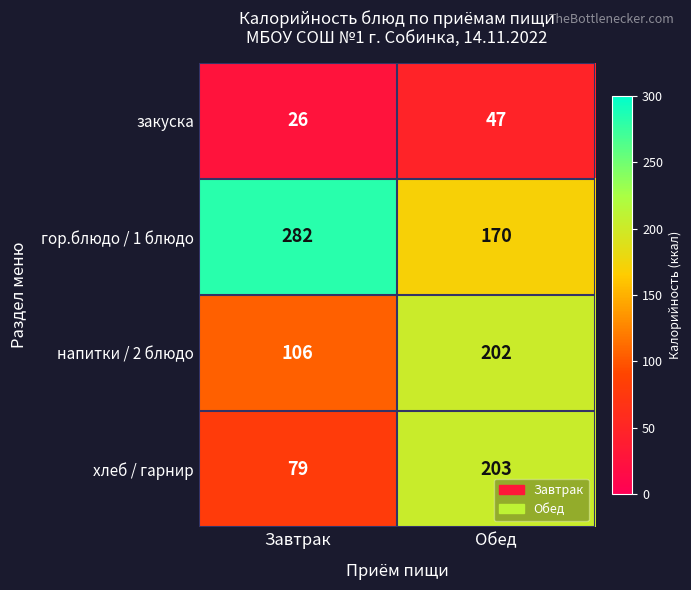

Rank the series at Обед from highest to lowest value.

хлеб / гарнир, напитки / 2 блюдо, гор.блюдо / 1 блюдо, закуска